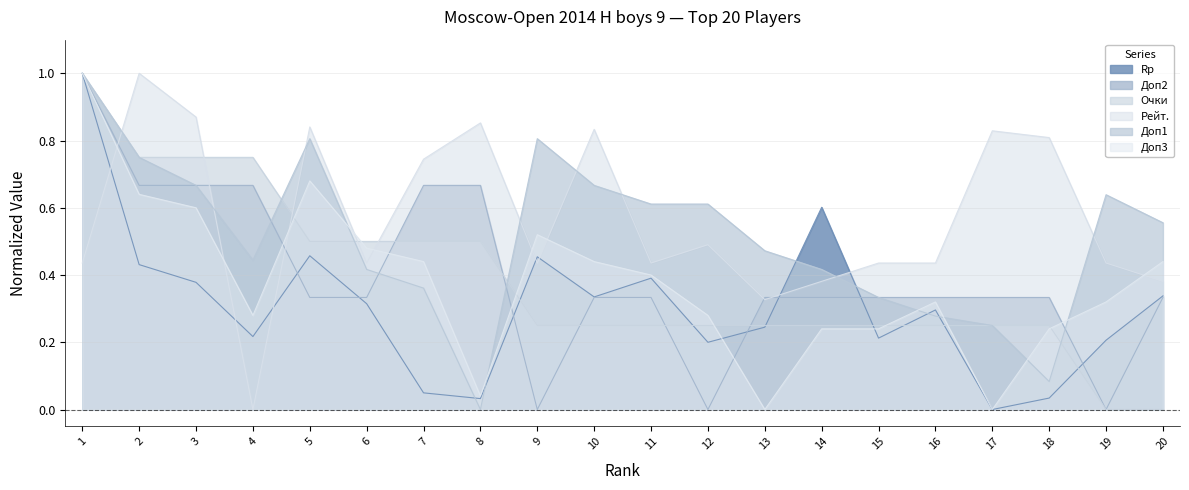

Reading right to left, list all the values displayed in this chart.

Rp: 20=0.3	19=0.2	18=0.0	17=0.0	16=0.3	15=0.2	14=0.6	13=0.2	12=0.2	11=0.4	10=0.3	9=0.5	8=0.0	7=0.0	6=0.3	5=0.5	4=0.2	3=0.4	2=0.4	1=1.0
Доп2: 20=0.3	19=0.0	18=0.3	17=0.3	16=0.3	15=0.3	14=0.3	13=0.3	12=0.0	11=0.3	10=0.3	9=0.0	8=0.7	7=0.7	6=0.3	5=0.3	4=0.7	3=0.7	2=0.7	1=1.0
Очки: 20=0.0	19=0.0	18=0.2	17=0.2	16=0.2	15=0.2	14=0.2	13=0.2	12=0.2	11=0.2	10=0.2	9=0.2	8=0.5	7=0.5	6=0.5	5=0.5	4=0.8	3=0.8	2=0.8	1=1.0
Рейт.: 20=0.4	19=0.4	18=0.8	17=0.8	16=0.4	15=0.4	14=0.4	13=0.3	12=0.5	11=0.4	10=0.8	9=0.4	8=0.9	7=0.7	6=0.4	5=0.8	4=0.0	3=0.9	2=1.0	1=0.4
Доп1: 20=0.6	19=0.6	18=0.1	17=0.2	16=0.3	15=0.3	14=0.4	13=0.5	12=0.6	11=0.6	10=0.7	9=0.8	8=0.0	7=0.4	6=0.4	5=0.8	4=0.4	3=0.7	2=0.8	1=1.0
Доп3: 20=0.4	19=0.3	18=0.2	17=0.0	16=0.3	15=0.2	14=0.2	13=0.0	12=0.3	11=0.4	10=0.4	9=0.5	8=0.0	7=0.4	6=0.5	5=0.7	4=0.3	3=0.6	2=0.6	1=1.0